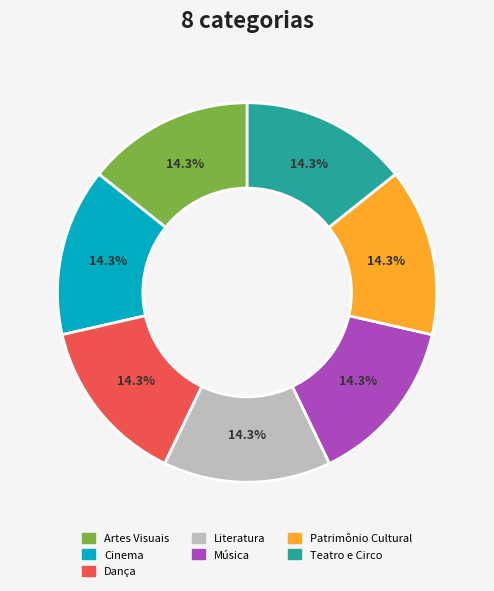

Do Literatura and Patrimônio Cultural together represent more than half of the pie?

No